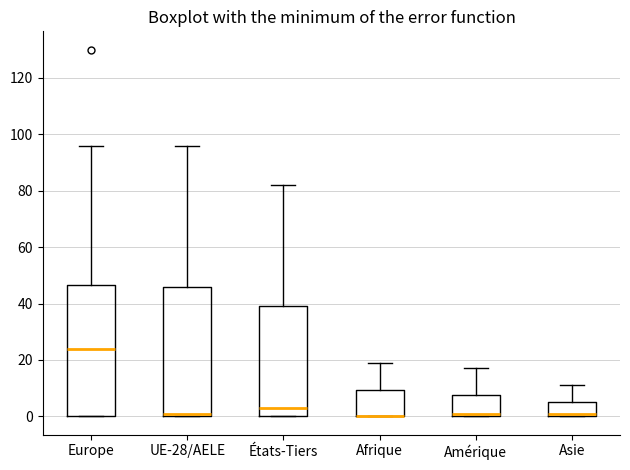

Reading left to right, transcribe this box plot: for each box, give where its median line is, the range the box spans, and where its two whiskers end, as read against the y-axis. The values are not printed on the chart, so give them approximately, as read against the axis.

Europe: median 24, box 0 to 46, whiskers 0 to 96
UE-28/AELE: median 2, box 0 to 46, whiskers 0 to 96
États-Tiers: median 4, box 0 to 40, whiskers 0 to 82
Afrique: median 0 (drawn on the box's lower edge), box 0 to 10, whiskers 0 to 20
Amérique: median 2, box 0 to 8, whiskers 0 to 18
Asie: median 2, box 0 to 6, whiskers 0 to 12